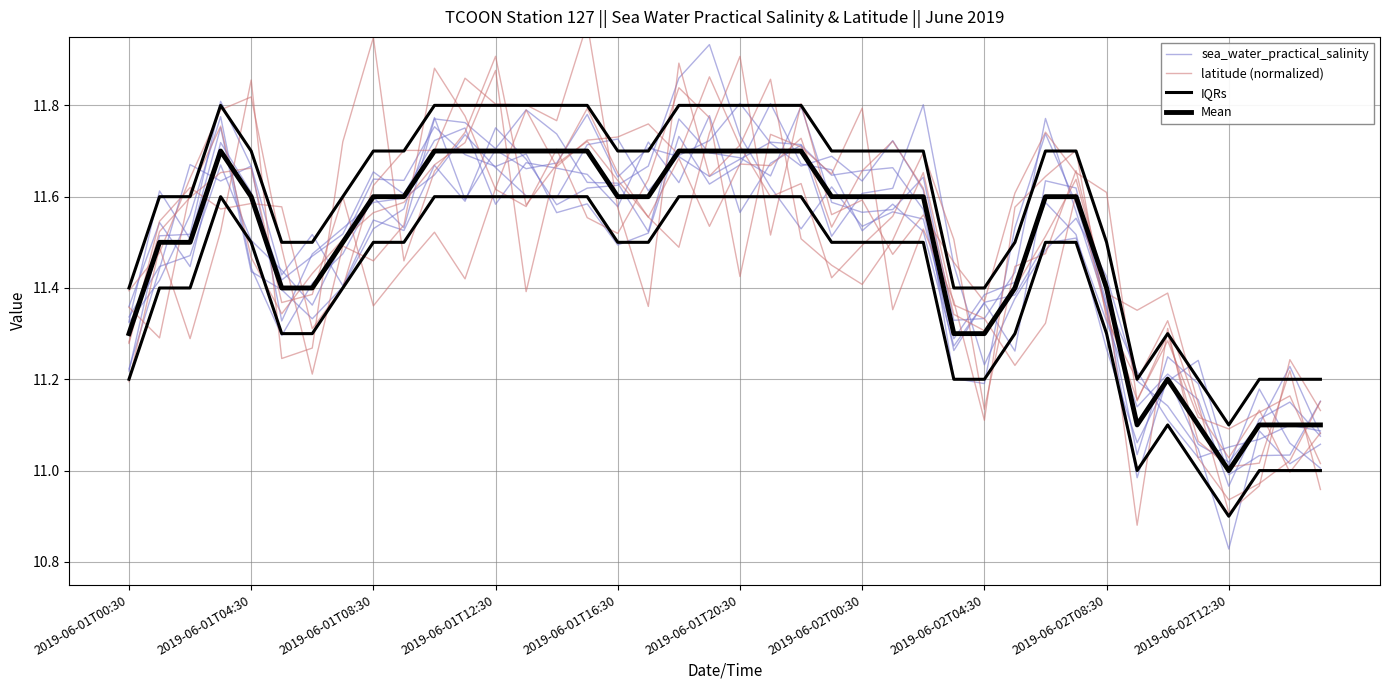

What is the label of the 1st point from the left?

2019-06-01T00:30